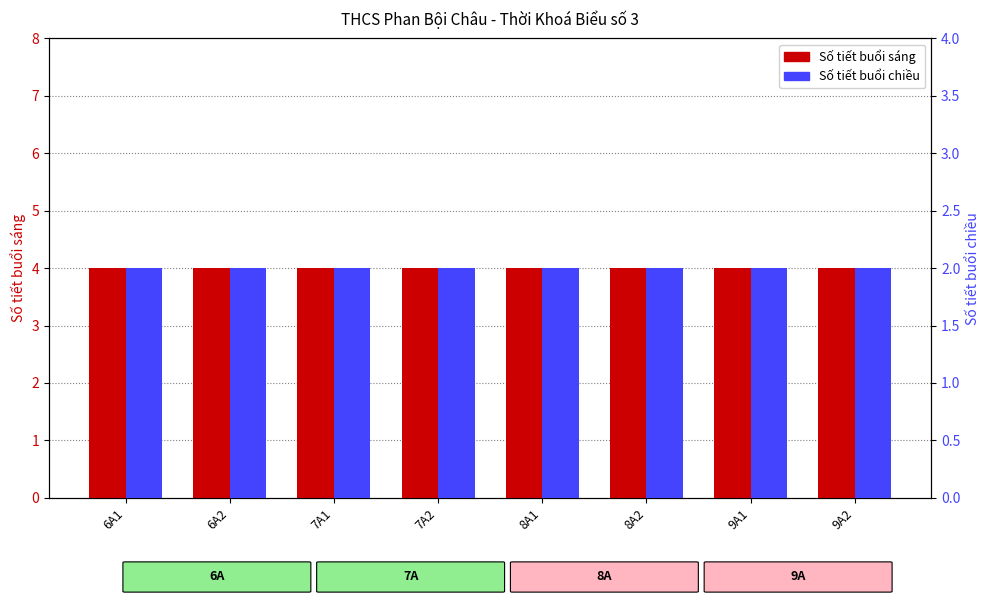

What is the spread (max minus min) of values at 6A1?

2